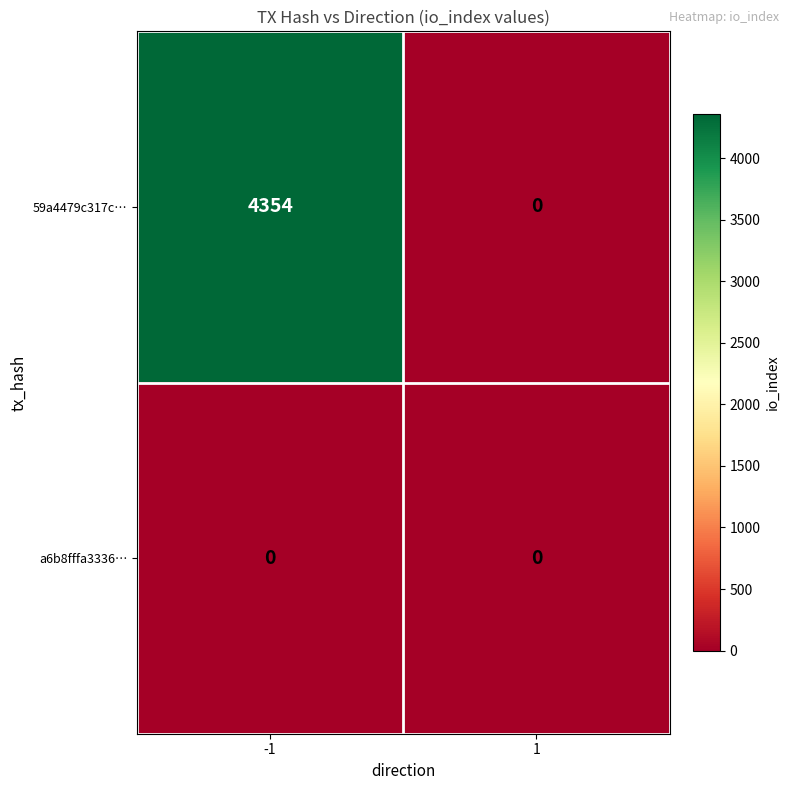

Which series has the widest spread of values?

59a4479c317c…